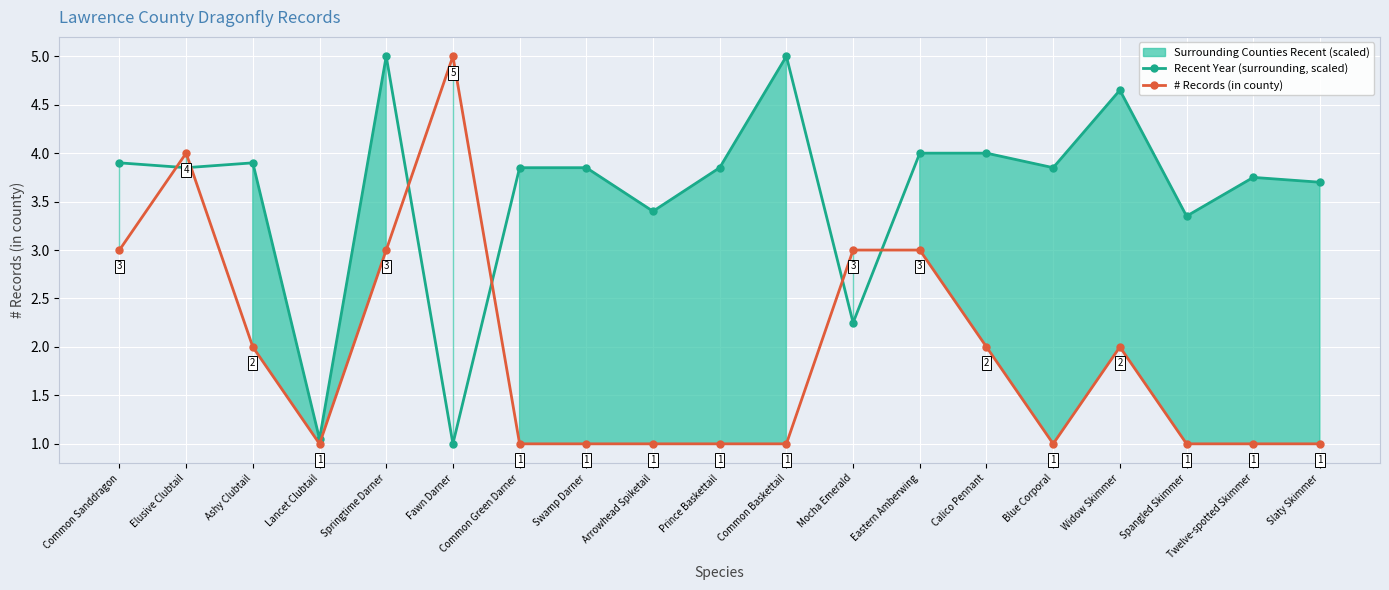

At which category is the sum across all series the highest?

Springtime Darner